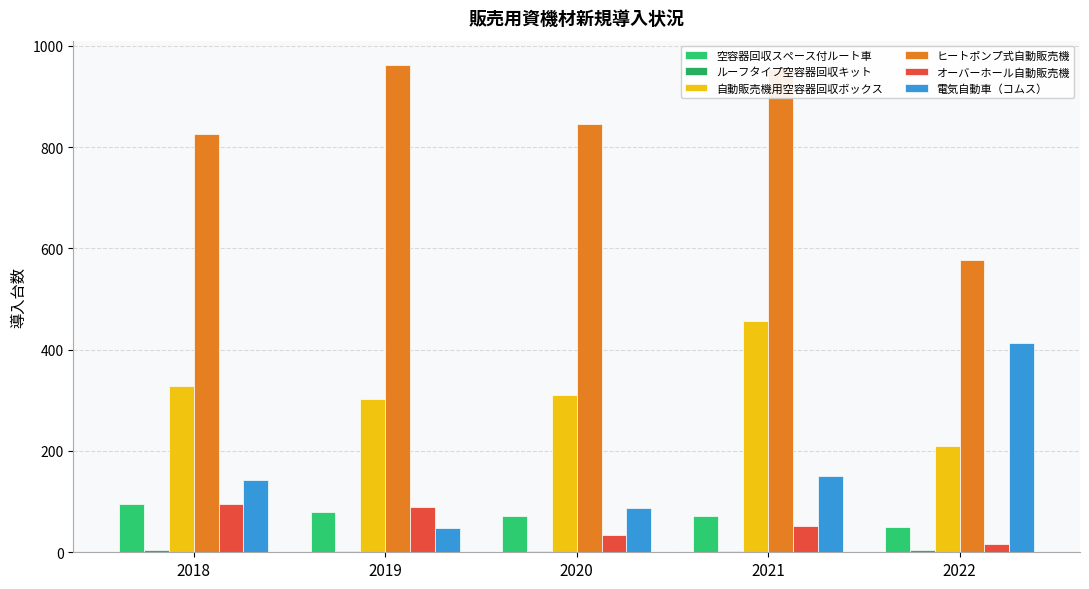

How many groups of bars are there?

5